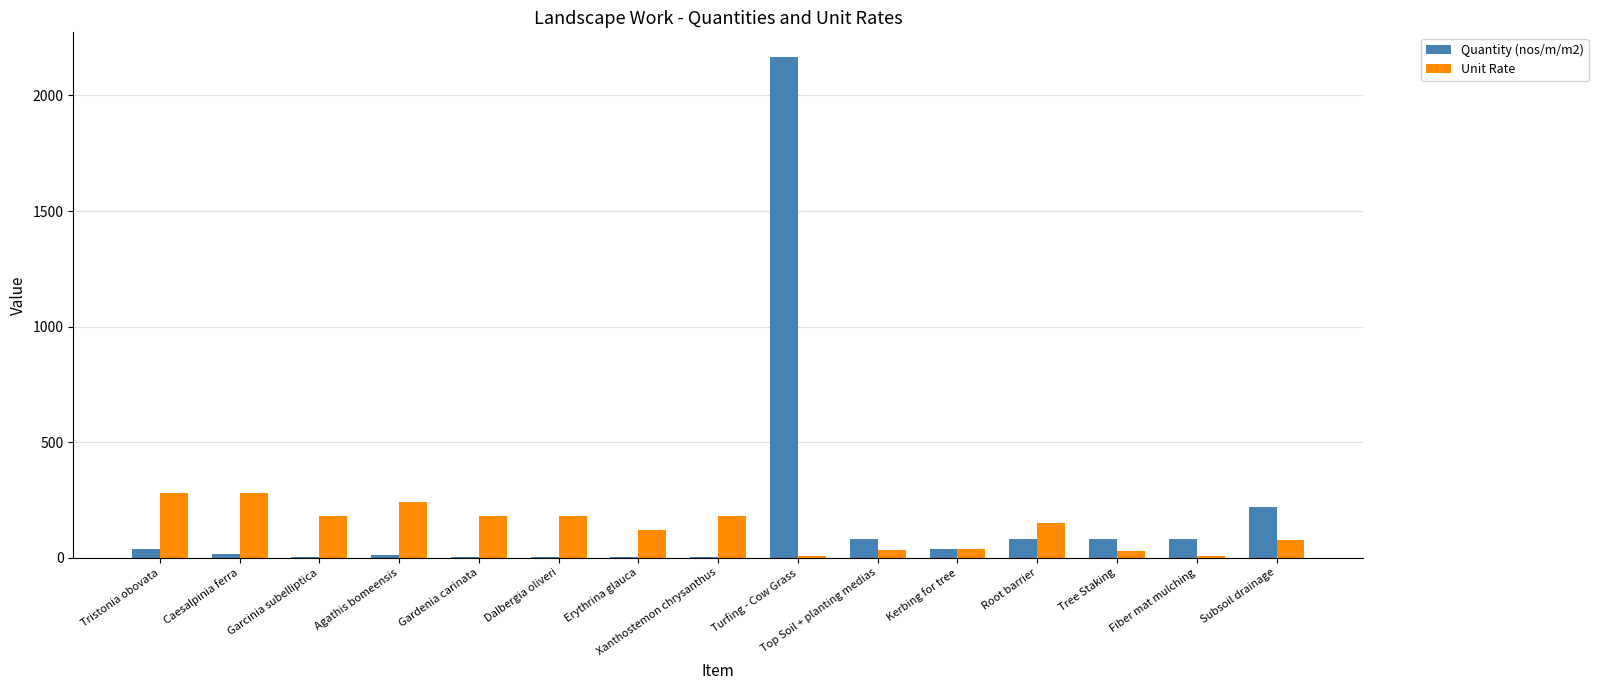

Is the value of Quantity (nos/m/m2) at Tree Staking greater than the value of Unit Rate at Turfing - Cow Grass?

Yes